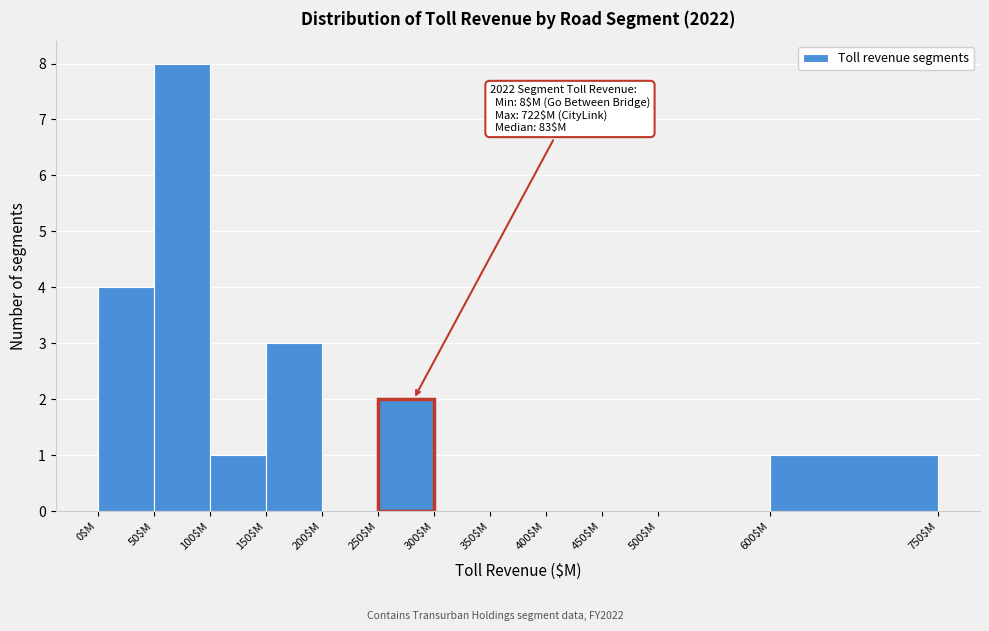

Which range on the x-axis has the tallest bar?

50 to 100